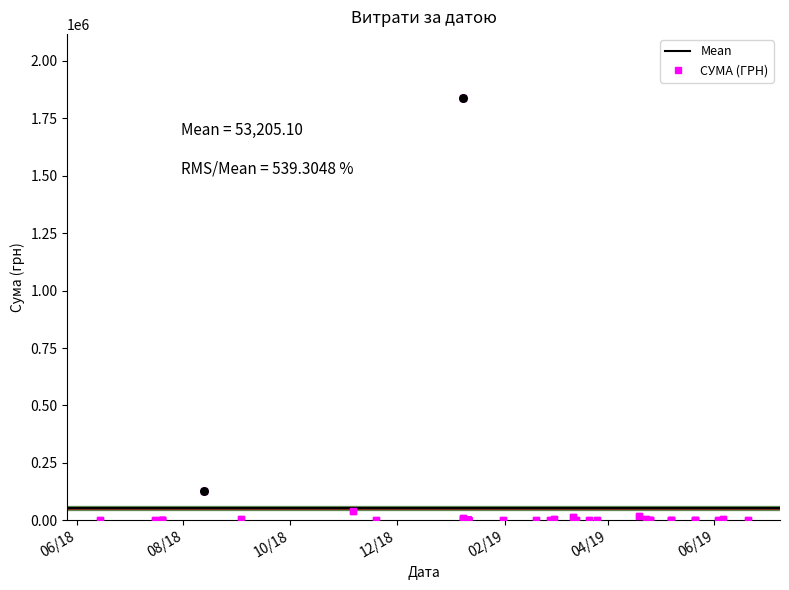

Approximately how many times larger is the value at 11.01.2019 compared to 11.01.2019?

1.0